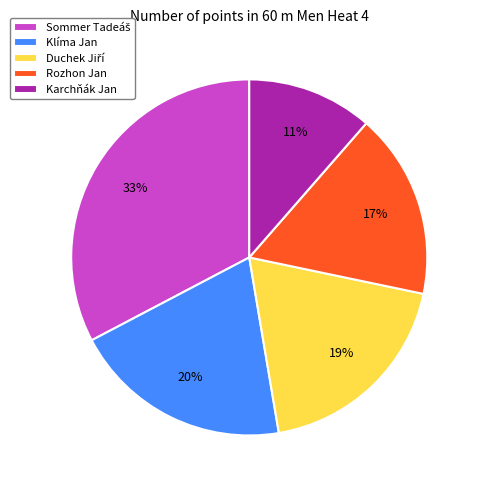

Which slice is the smallest?

Karchňák Jan